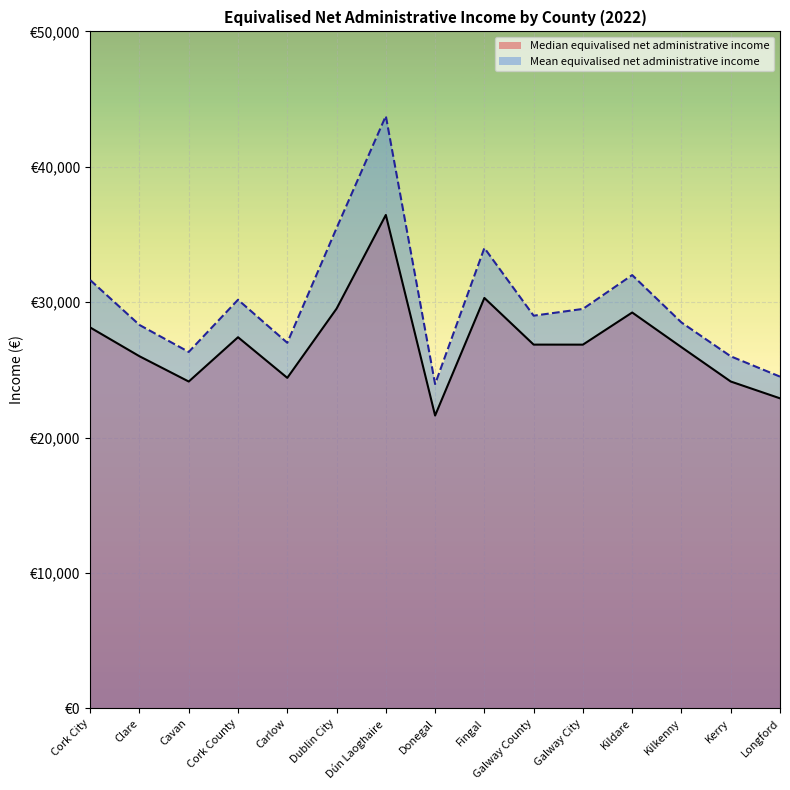

How many interior local peaks does the Mean equivalised net administrative income series have?

4